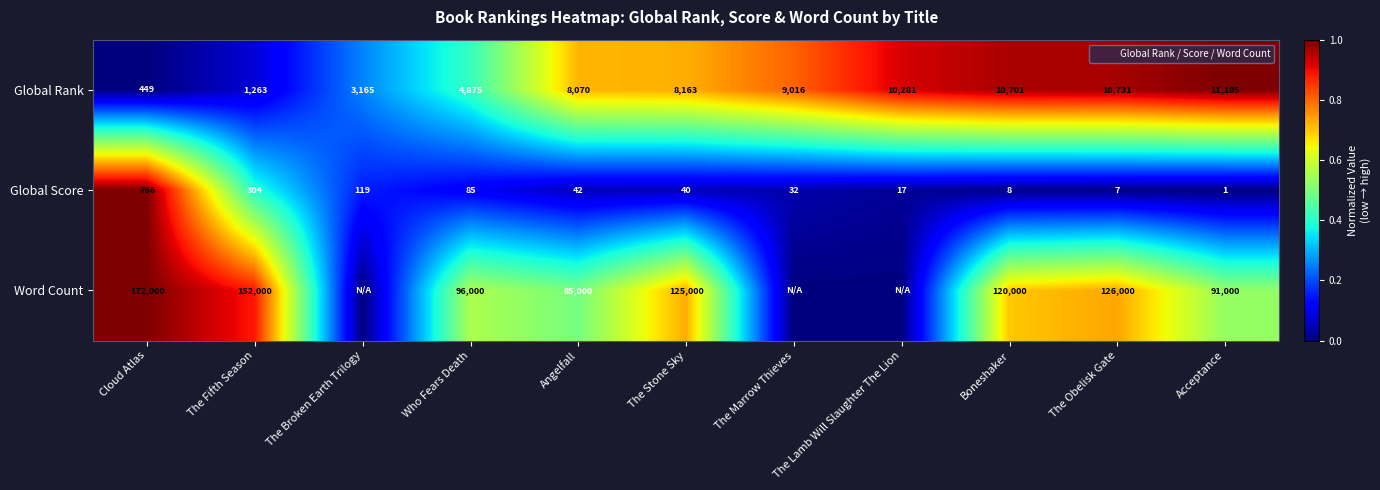

Count the number of categories in the chart.

11